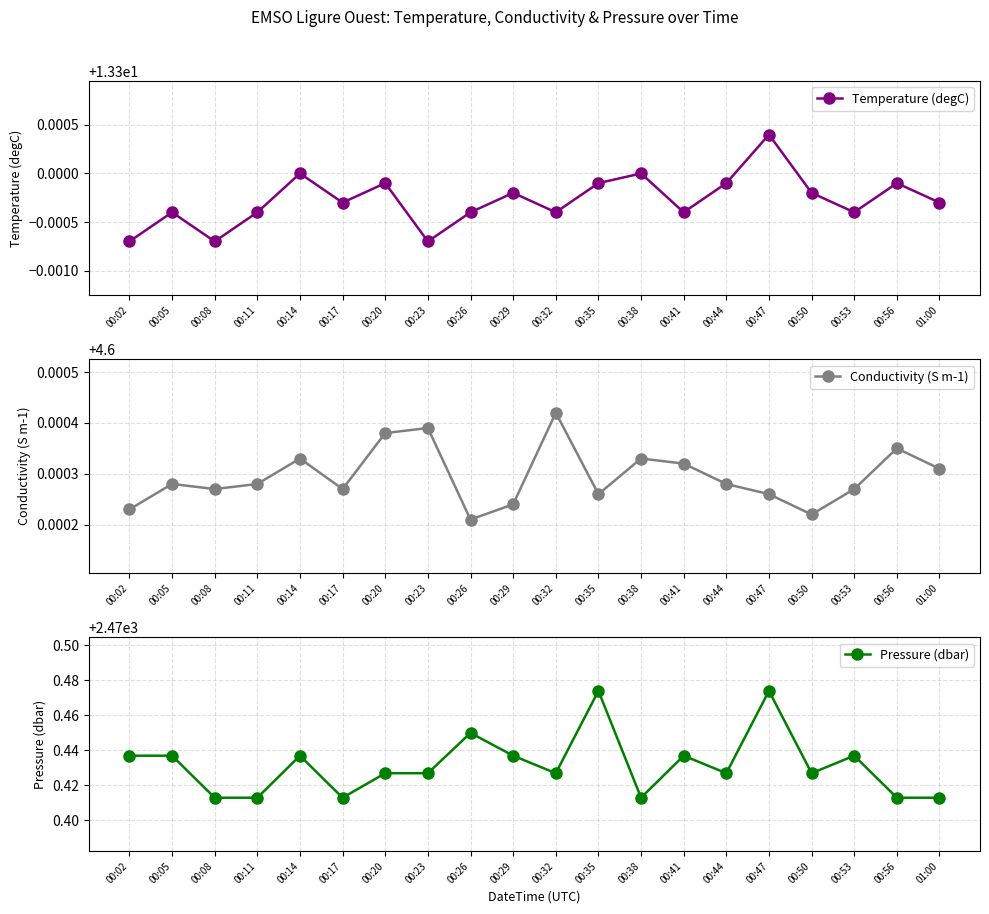

Reading left to right, list all the values displayed in this chart.

Temperature (degC): 00:02=13.3	00:05=13.3	00:08=13.3	00:11=13.3	00:14=13.3	00:17=13.3	00:20=13.3	00:23=13.3	00:26=13.3	00:29=13.3	00:32=13.3	00:35=13.3	00:38=13.3	00:41=13.3	00:44=13.3	00:47=13.3	00:50=13.3	00:53=13.3	00:56=13.3	01:00=13.3
Conductivity (S m-1): 00:02=4.6	00:05=4.6	00:08=4.6	00:11=4.6	00:14=4.6	00:17=4.6	00:20=4.6	00:23=4.6	00:26=4.6	00:29=4.6	00:32=4.6	00:35=4.6	00:38=4.6	00:41=4.6	00:44=4.6	00:47=4.6	00:50=4.6	00:53=4.6	00:56=4.6	01:00=4.6
Pressure (dbar): 00:02=2470.4	00:05=2470.4	00:08=2470.4	00:11=2470.4	00:14=2470.4	00:17=2470.4	00:20=2470.4	00:23=2470.4	00:26=2470.4	00:29=2470.4	00:32=2470.4	00:35=2470.5	00:38=2470.4	00:41=2470.4	00:44=2470.4	00:47=2470.5	00:50=2470.4	00:53=2470.4	00:56=2470.4	01:00=2470.4